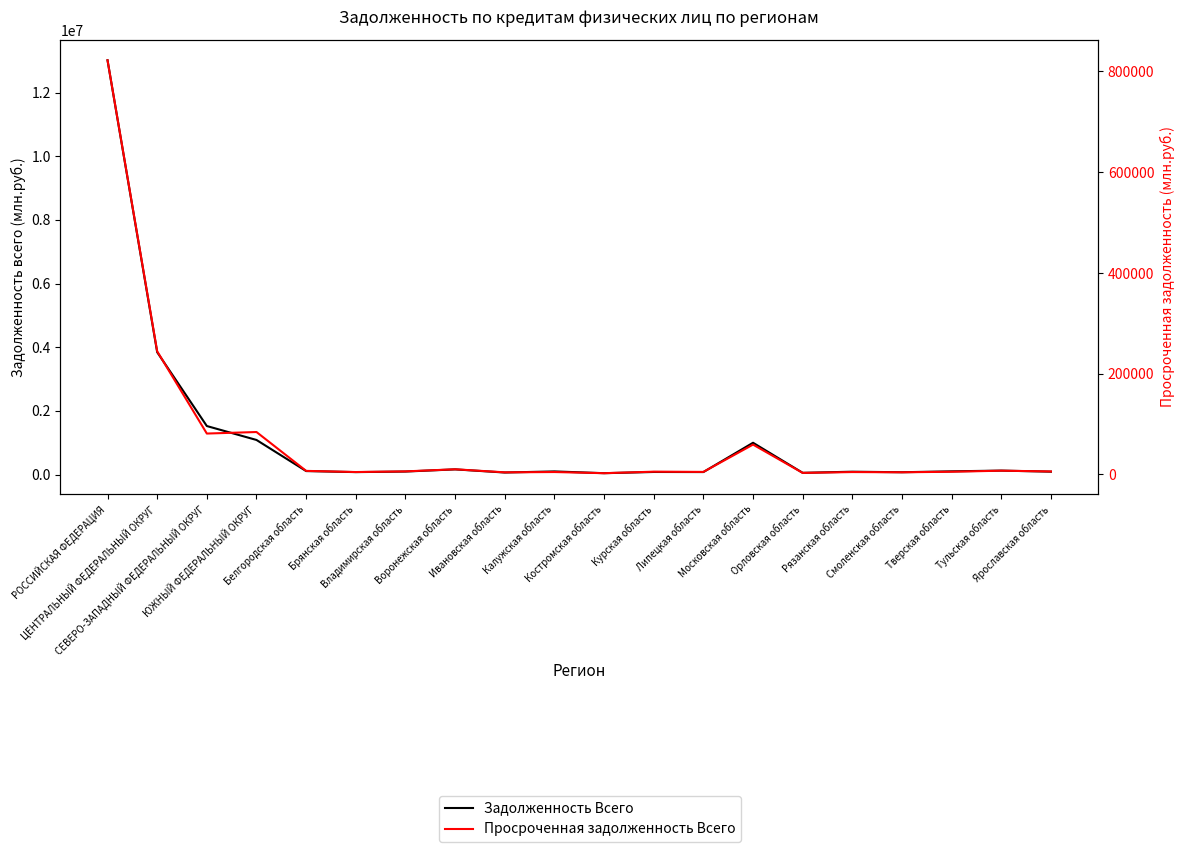

What is the difference between the second highest and minimum values in the Задолженность Всего series?

3801703